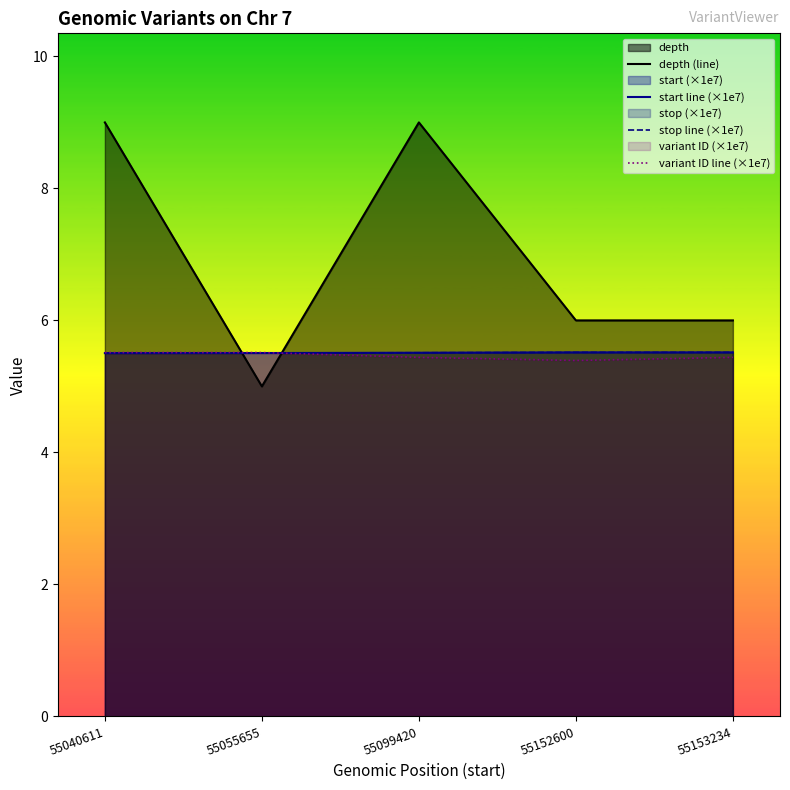

True or false: stop line (×1e7) has more than 1 points higher than both neighbors.

False